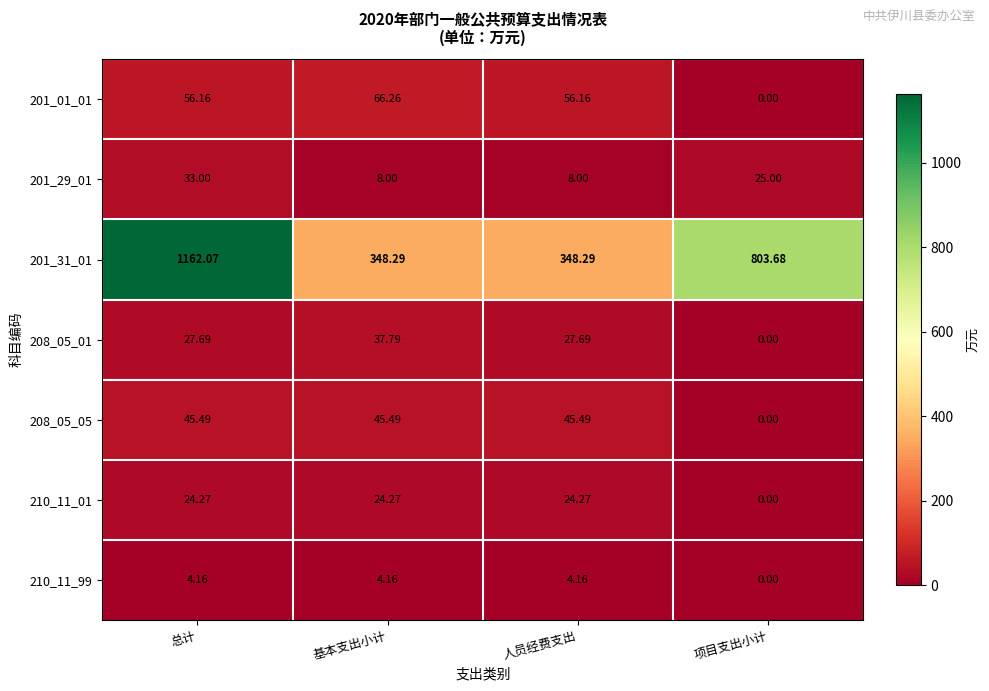

List the series in order of their peak value, lowest first.

210_11_99, 210_11_01, 201_29_01, 208_05_01, 208_05_05, 201_01_01, 201_31_01